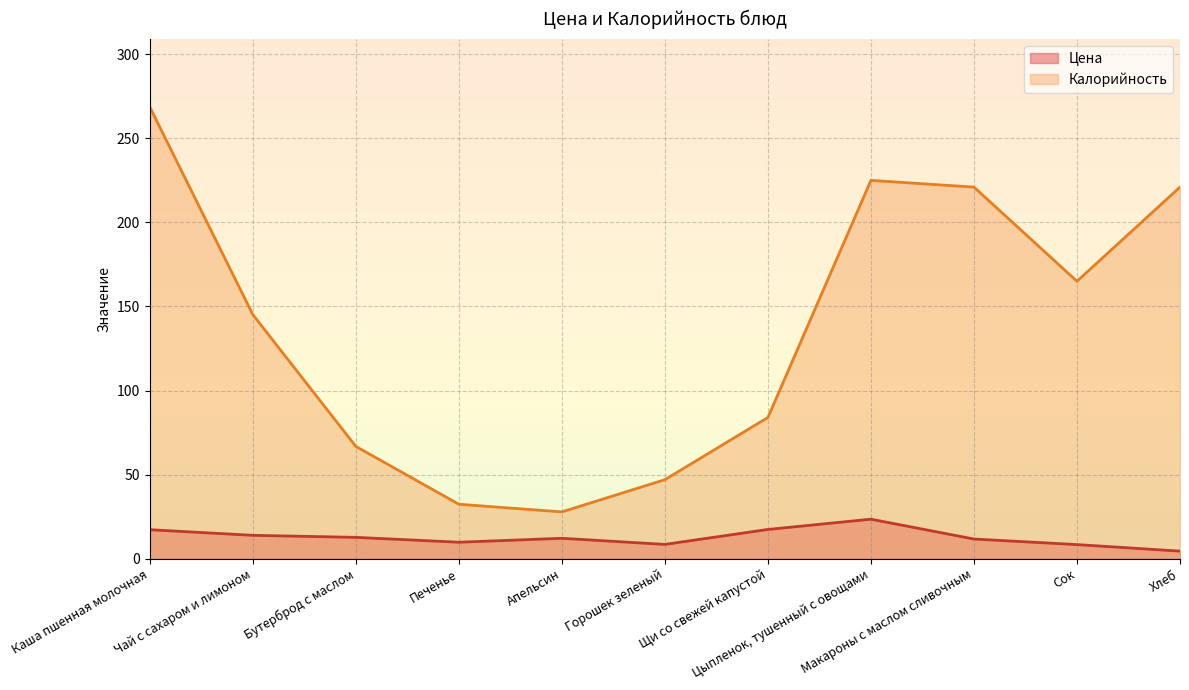

What is the difference between the second highest and minimum values in the Цена series?

12.9